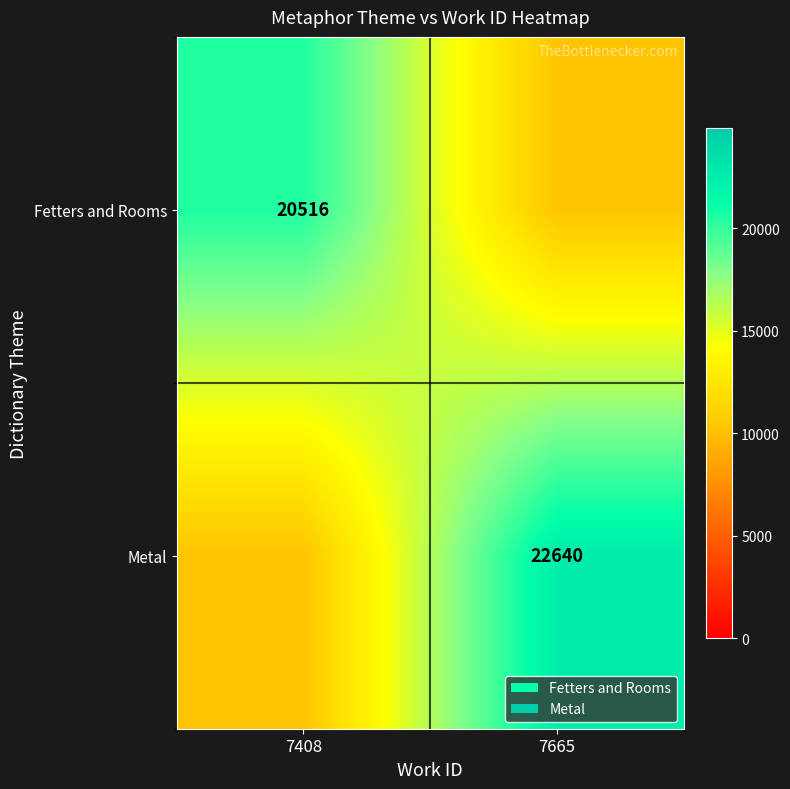

Is the value of Fetters and Rooms at 7408 greater than the value of Metal at 7665?

No